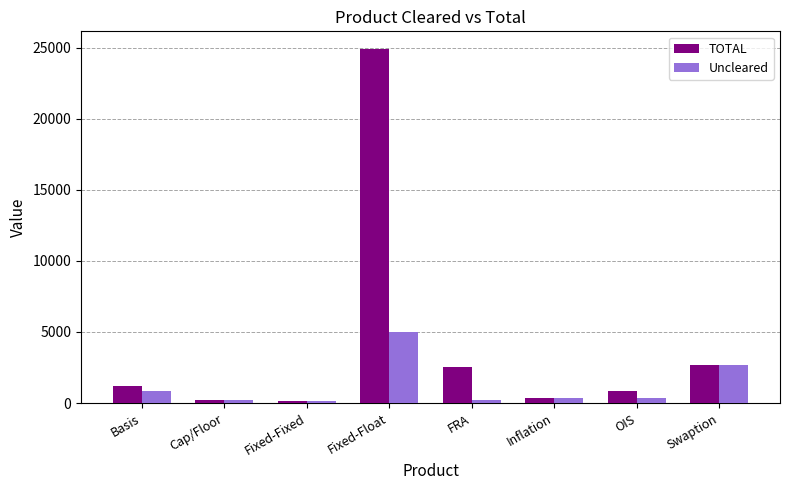

The value of Uncleared at Fixed-Float is 6724. True or false?

False